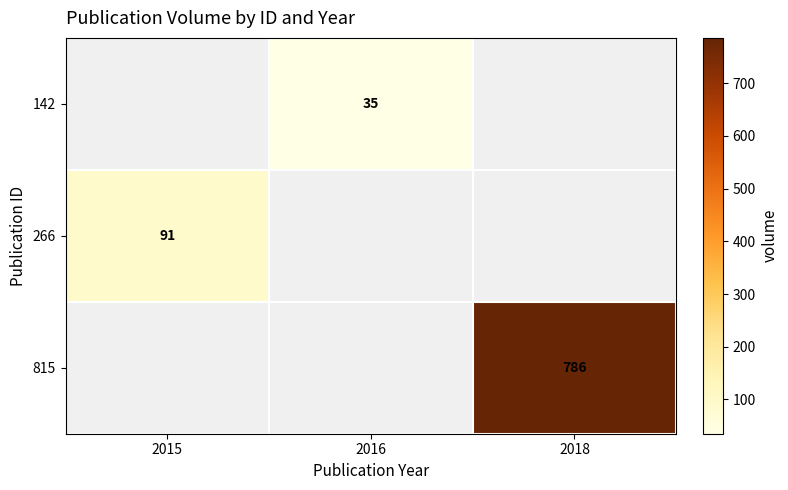

True or false: 142 has a value of 62 at 2016.

False